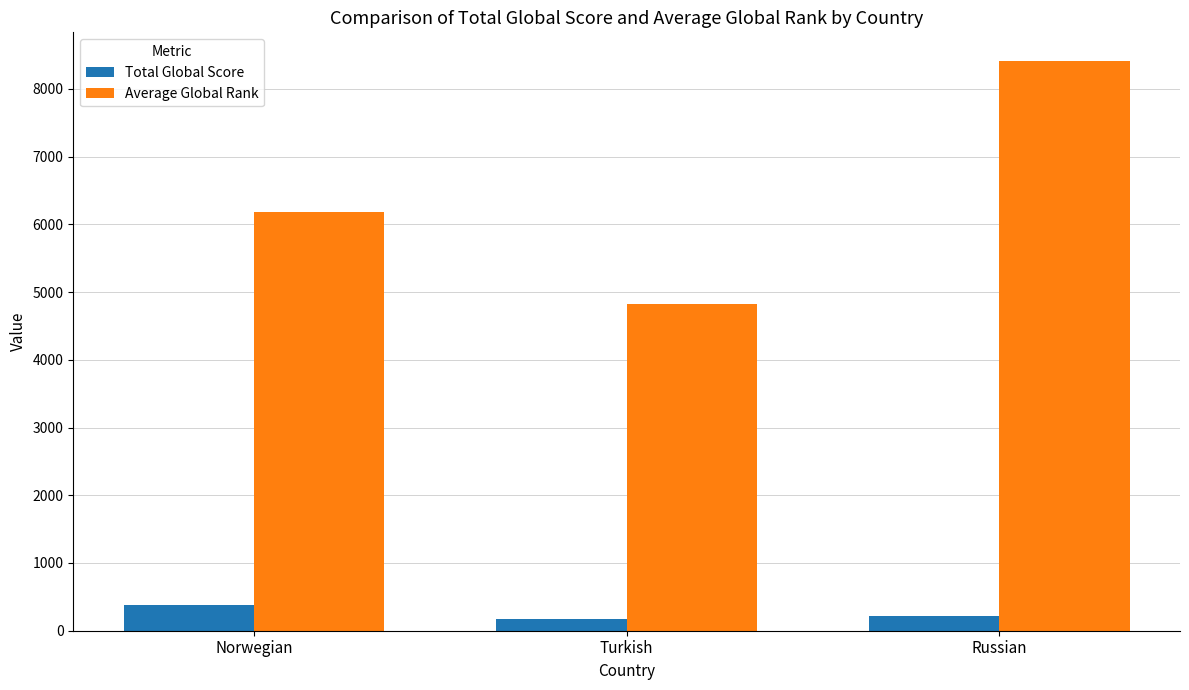

How many distinct data groups are displayed?

2